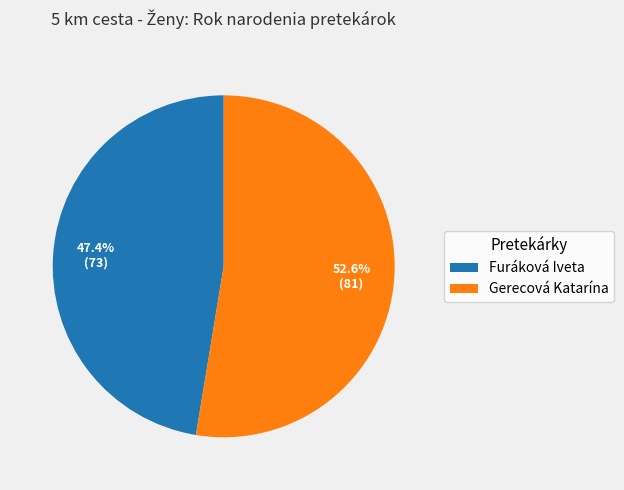

To the nearest percent, what percentage of the pie is Furáková Iveta?

47%